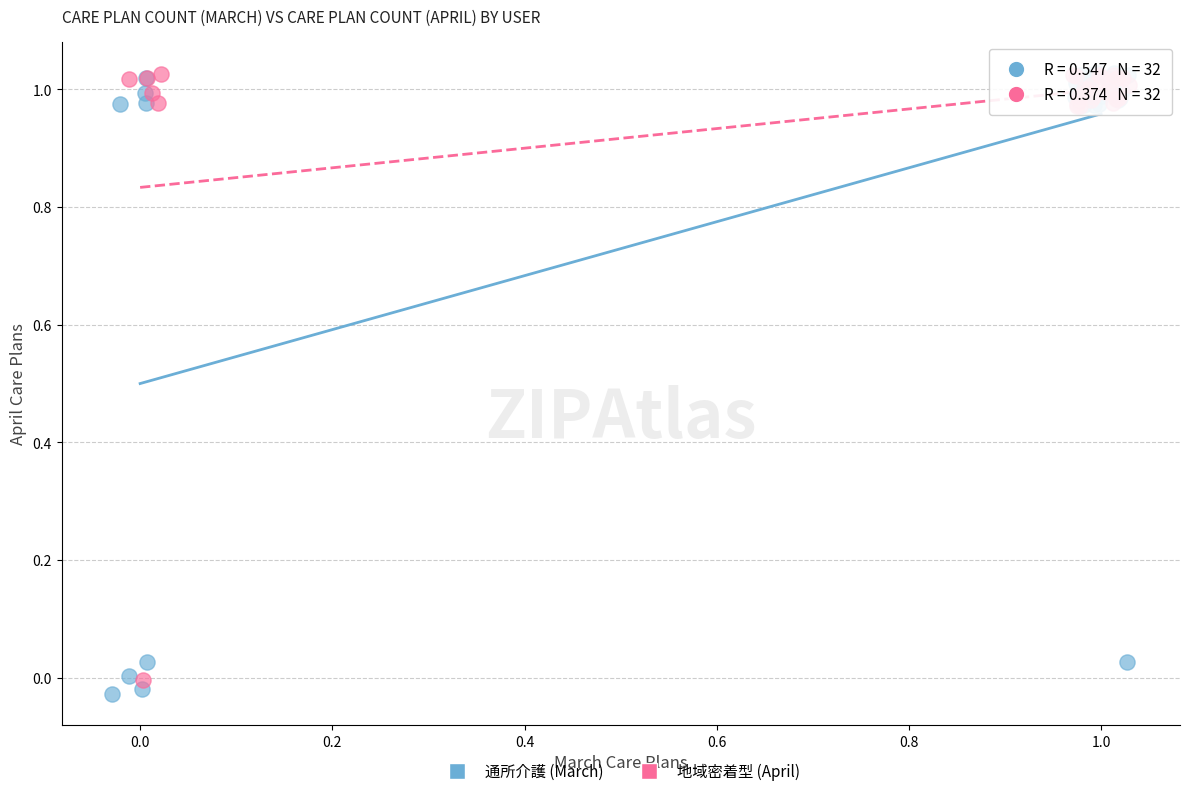

Which series has the largest Y range (max minus min)?

通所介護 (March)